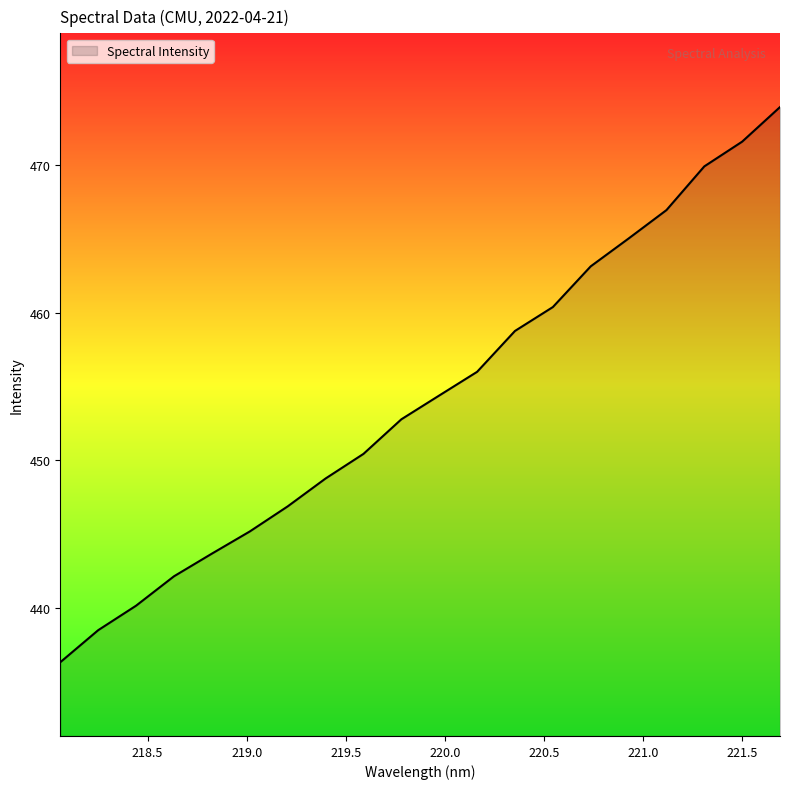

What is the greatest value displayed?

473.9